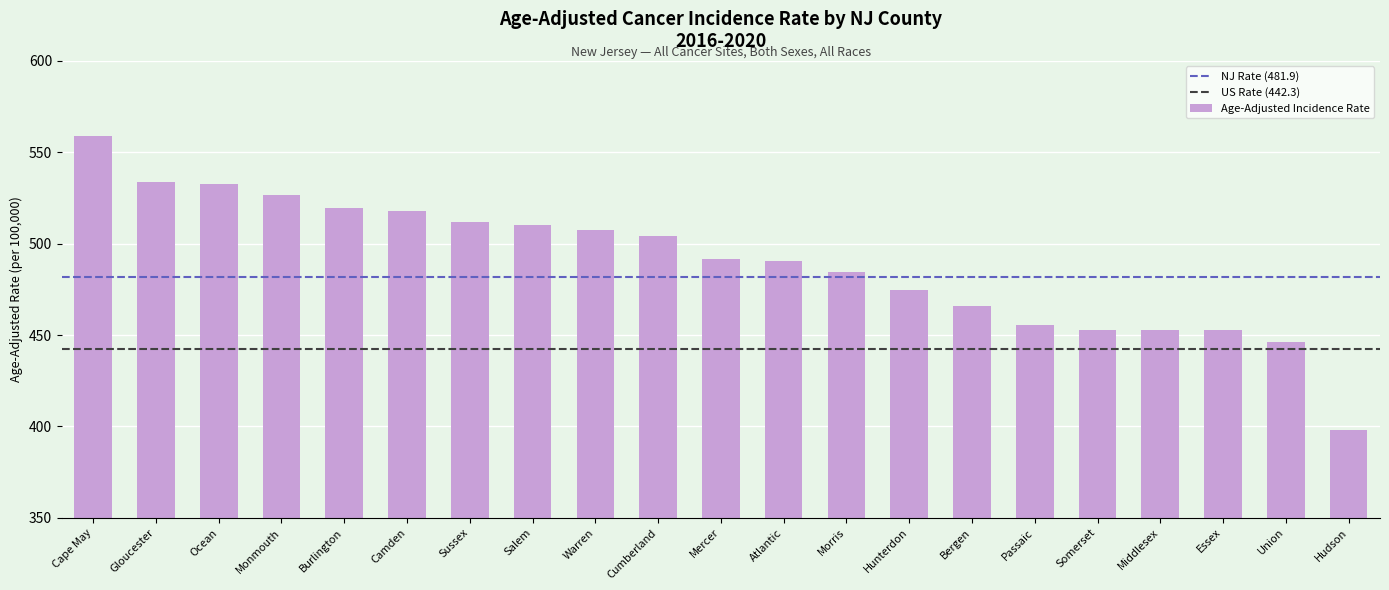

The chart shows a value of 197.3 at Union. True or false?

False